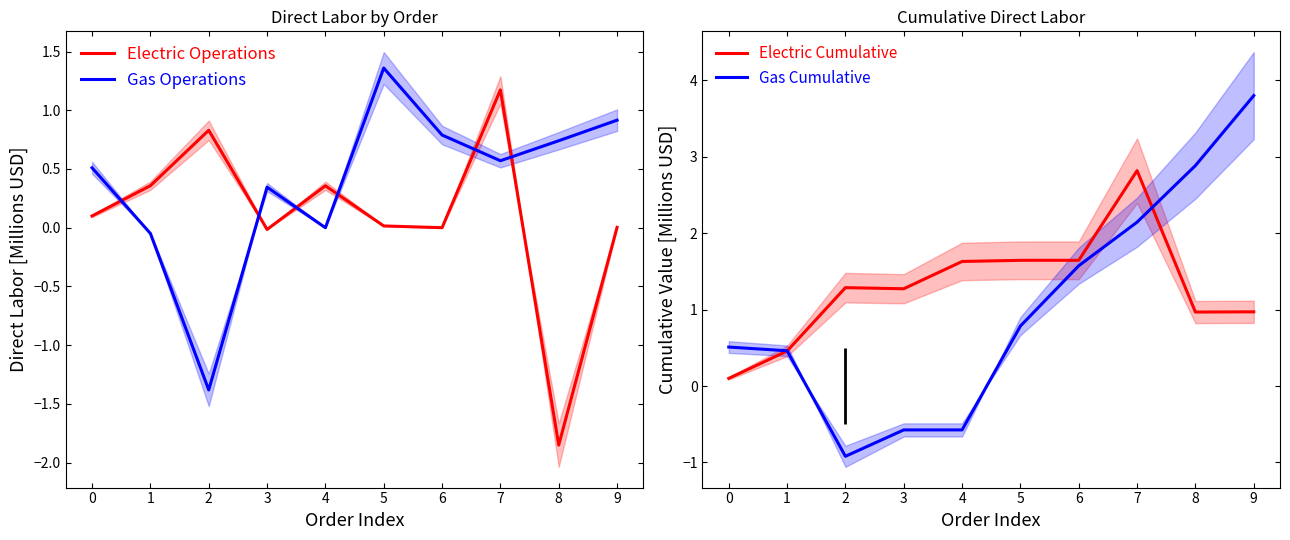

At which category is the sum across all series the highest?

7